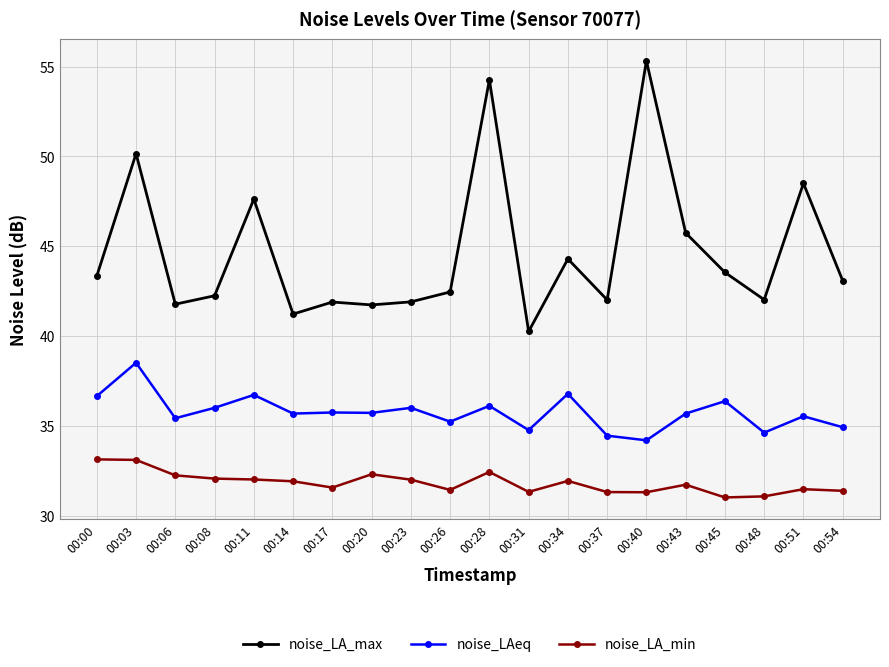

Is it true that noise_LA_min equals 16.1 at 00:40?

False